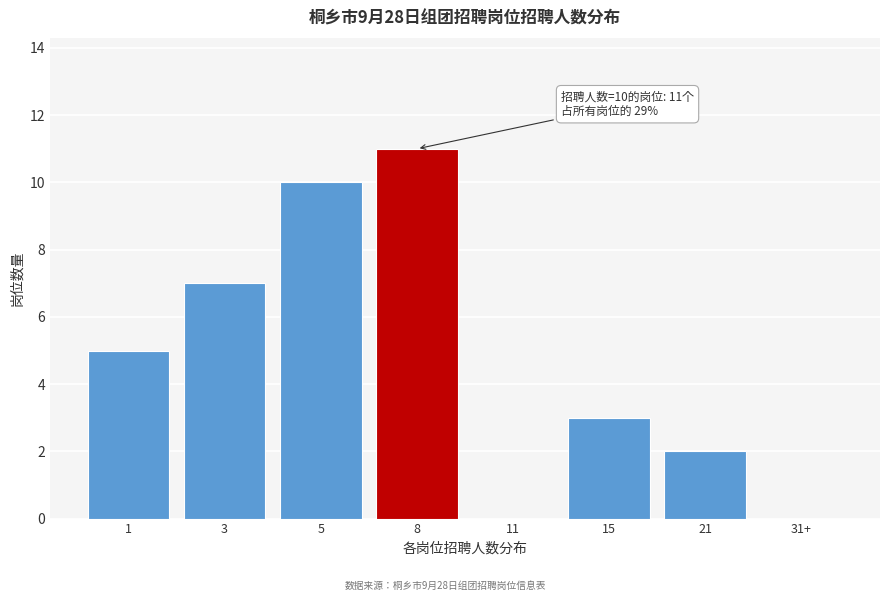

Reading left to right, list all the values displayed in this chart.

1=5	3=7	5=10	8=11	11=0	15=3	21=2	31+=0